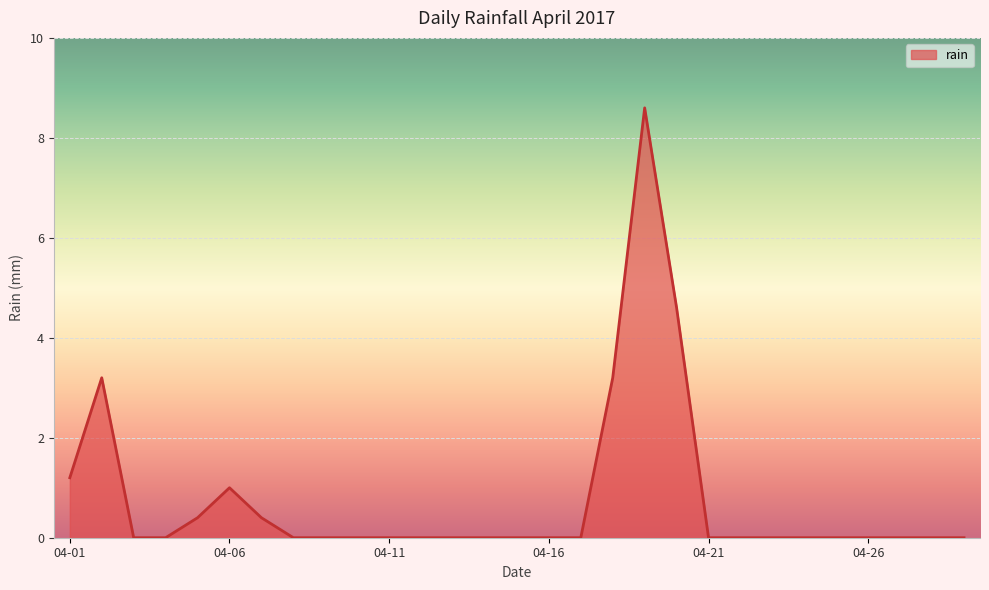

What is the greatest value displayed?

8.6